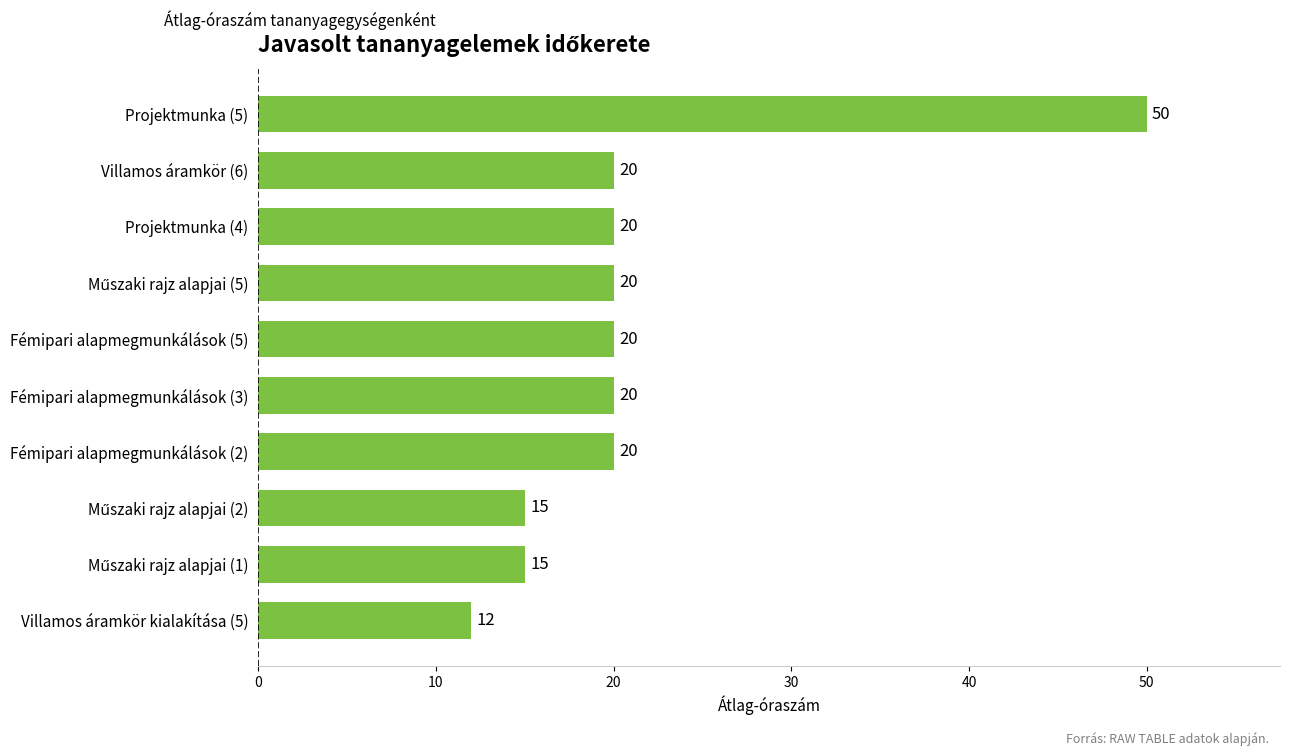

Reading bottom to top, transcribe all the data shown in this chart.

12	15	15	20	20	20	20	20	20	50